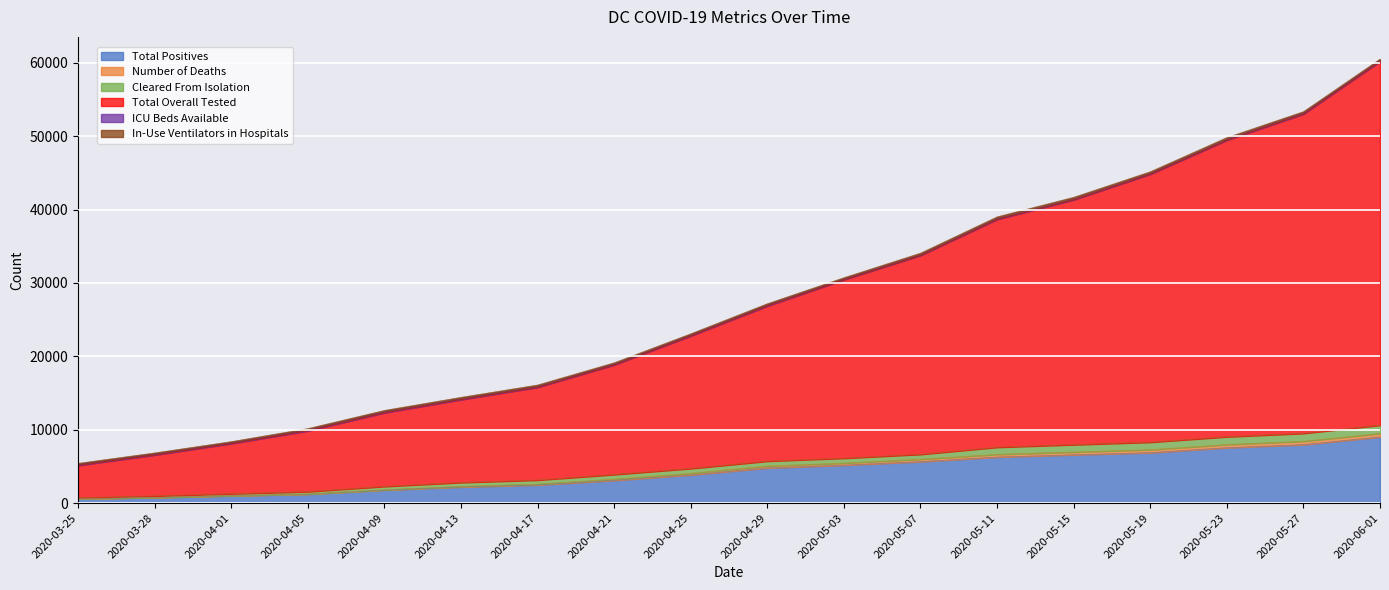

Where is Number of Deaths nearest to the value 5043?

2020-04-29